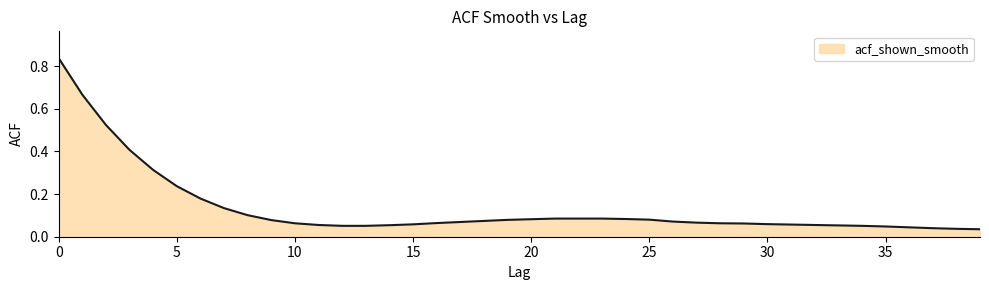

What is the value of the 30th point from the left?

0.1